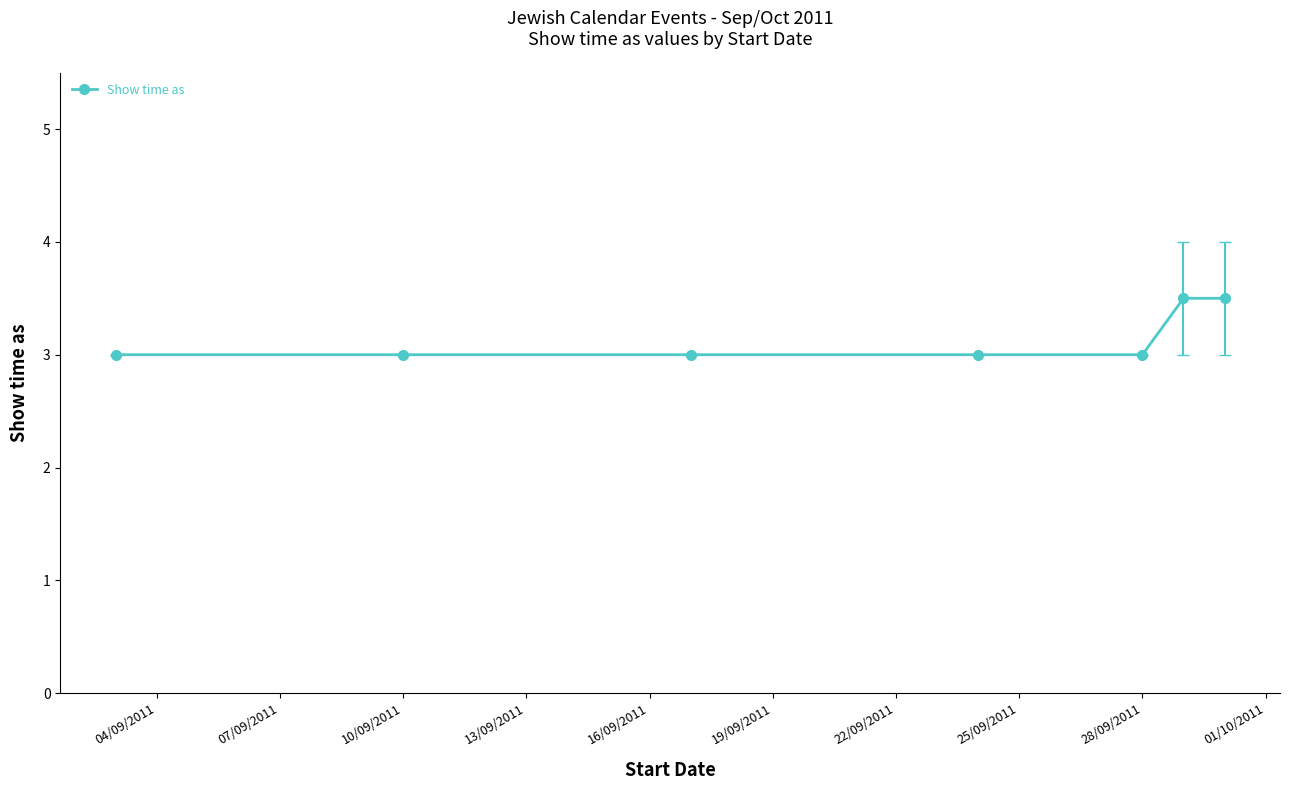

What is the difference between the maximum and minimum values?

0.5